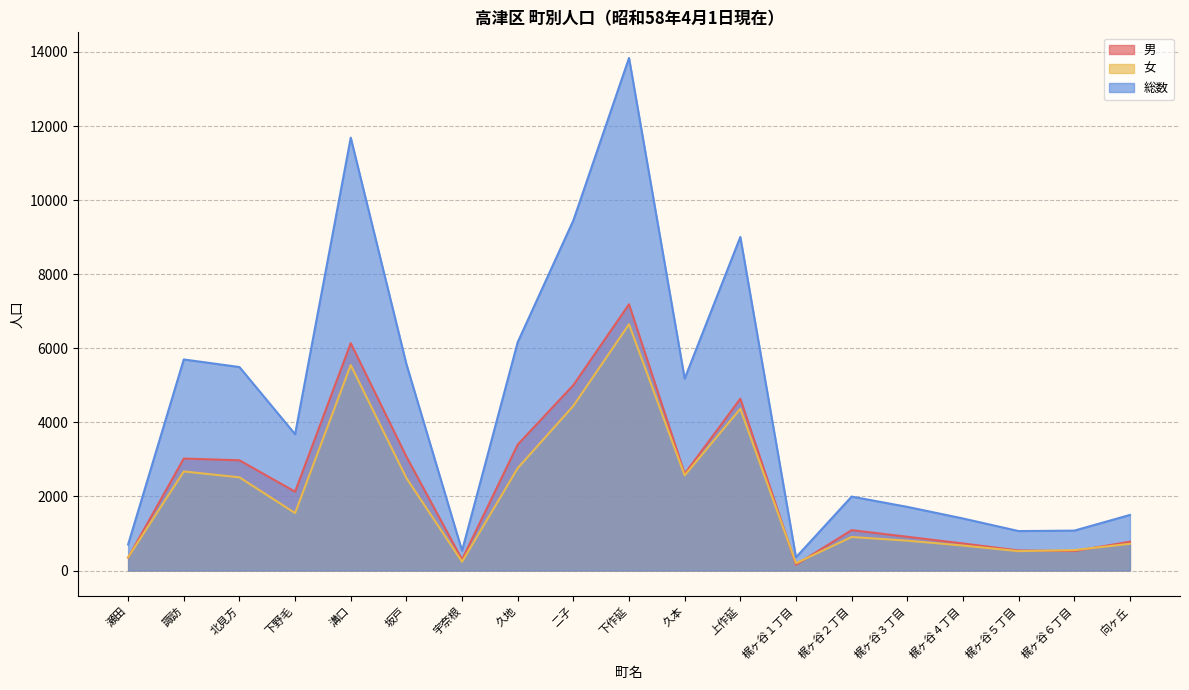

True or false: 男 and 総数 cross at least once.

False